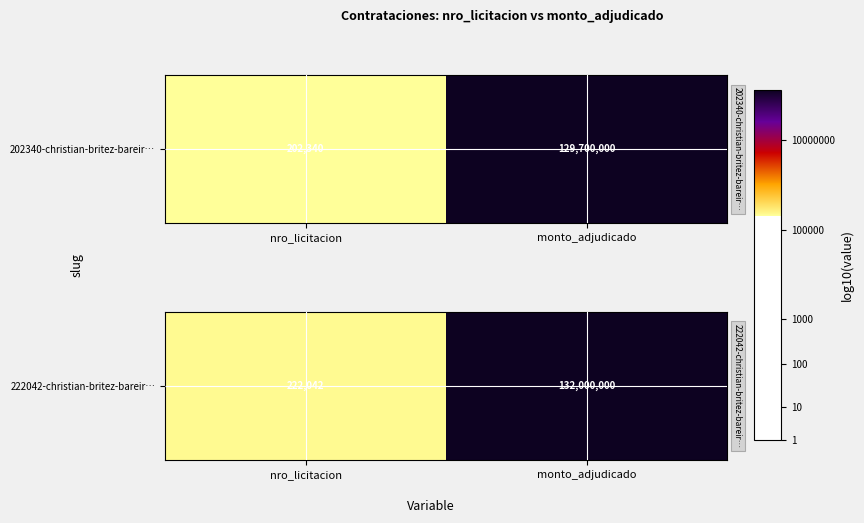

How many data points are above 8?

1